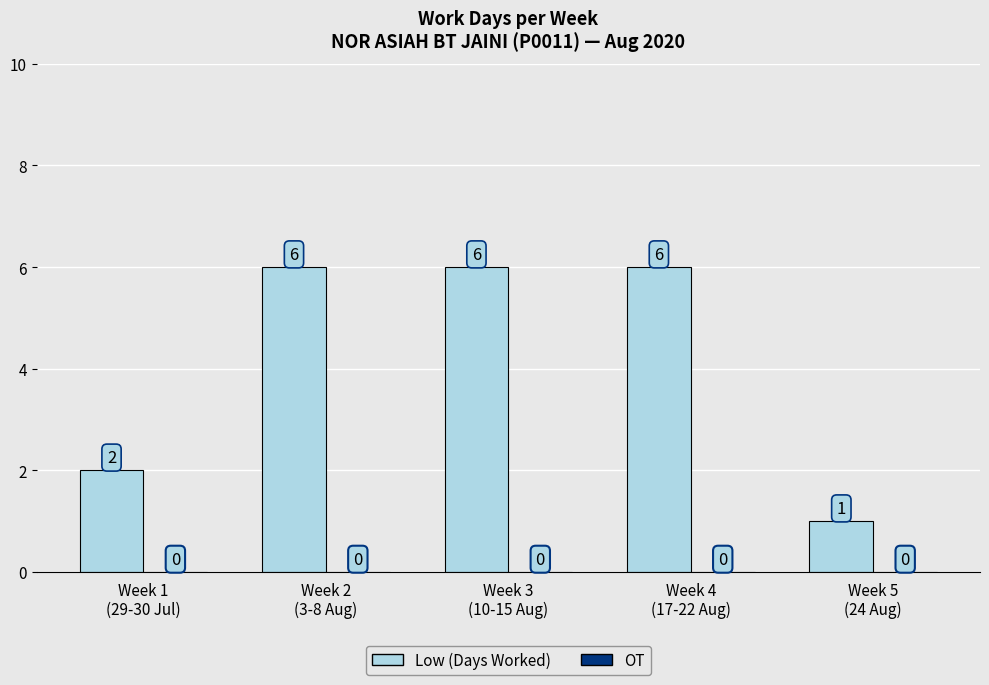

What is the value of the 2nd bar from the left?

6